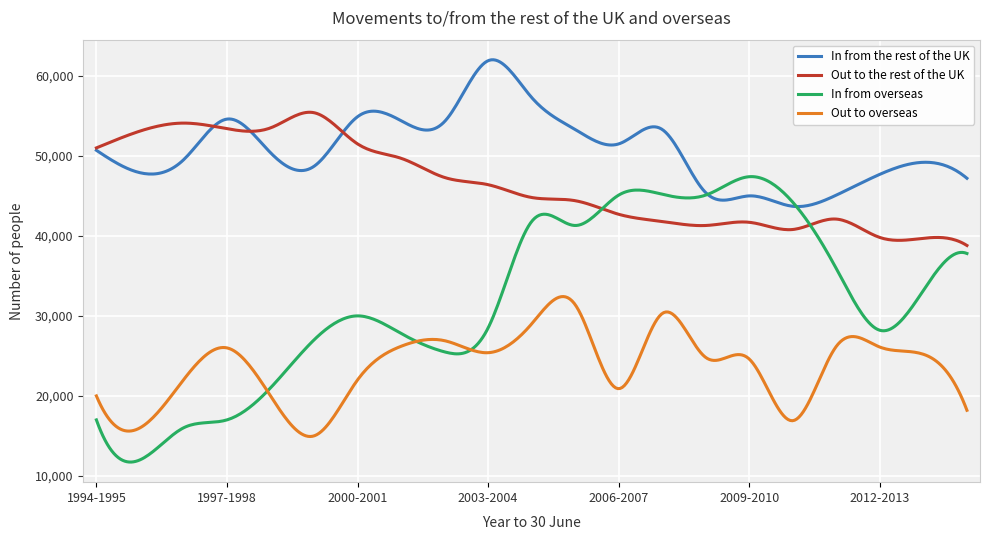

List the series in order of their overall mean, lowest first.

Out to overseas, In from overseas, Out to the rest of the UK, In from the rest of the UK